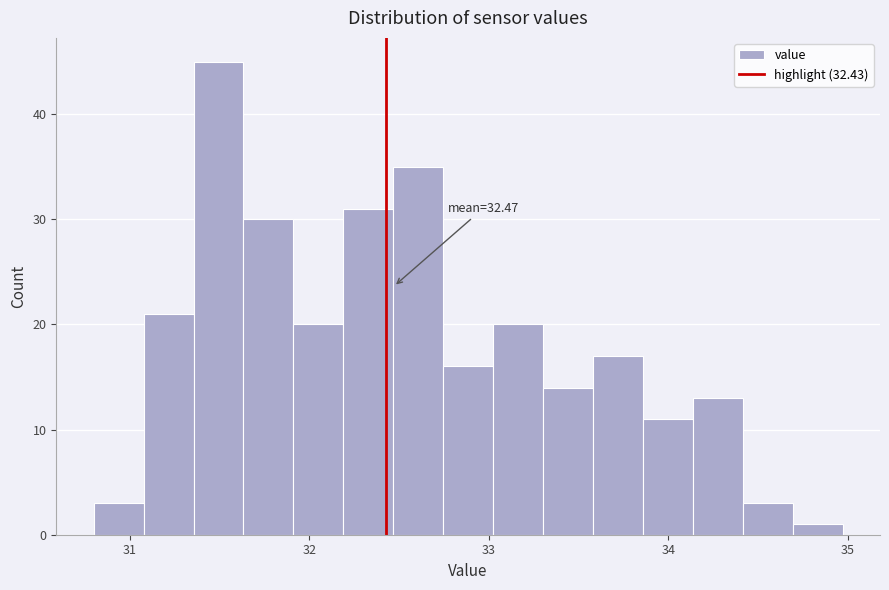

Around what value on the x-axis is the tallest bar? Give the approximate position of its centre, as read against the axis.

31.5